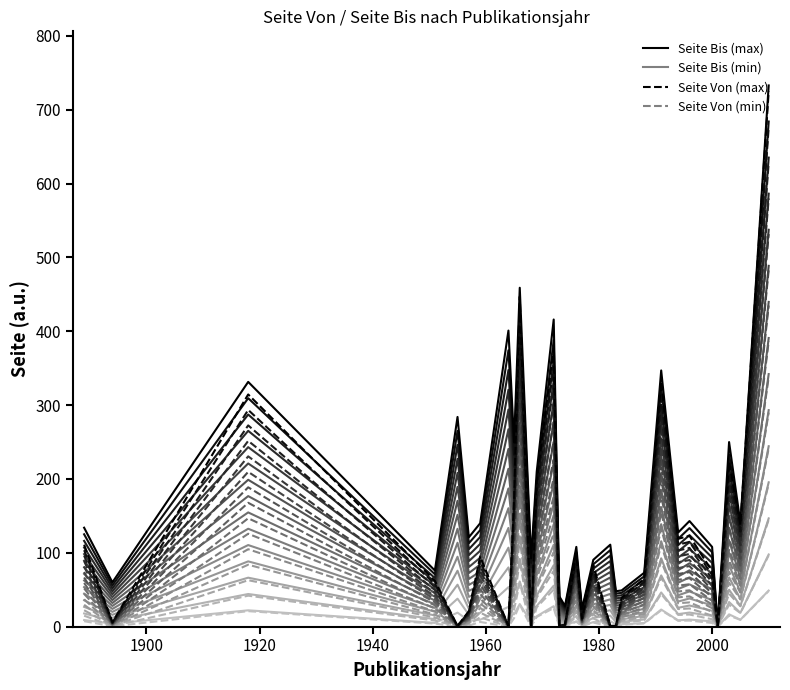

What is the difference between the second highest and second lowest values in the Seite Bis (scale 1.00) series?

435.0